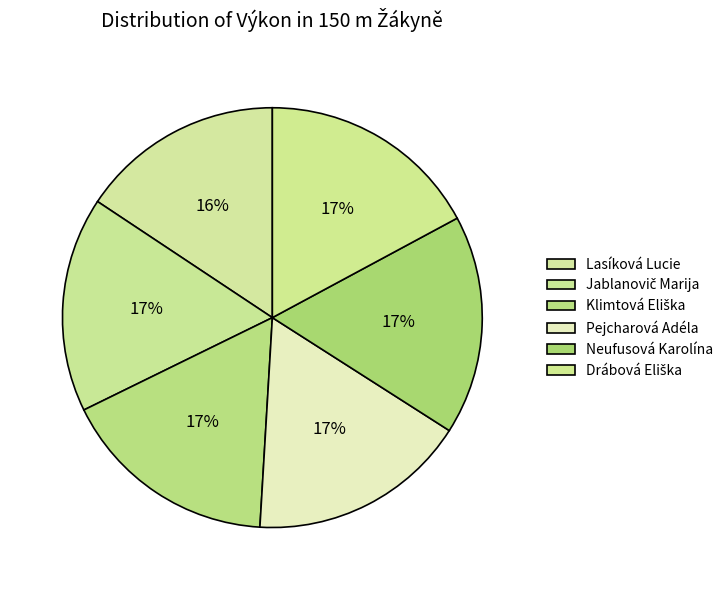

What percentage is the Lasíková Lucie slice, to the nearest percent?

16%